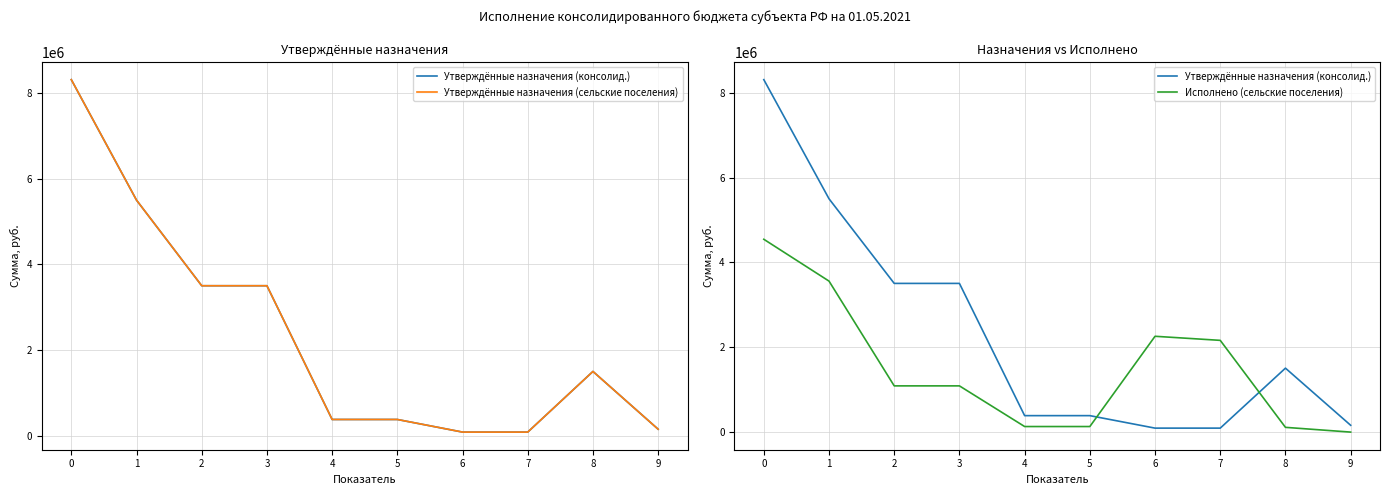

Which series ends up on top after the final intersection of Утверждённые назначения (консолид.) and Исполнено (сельские поселения)?

Утверждённые назначения (консолид.)